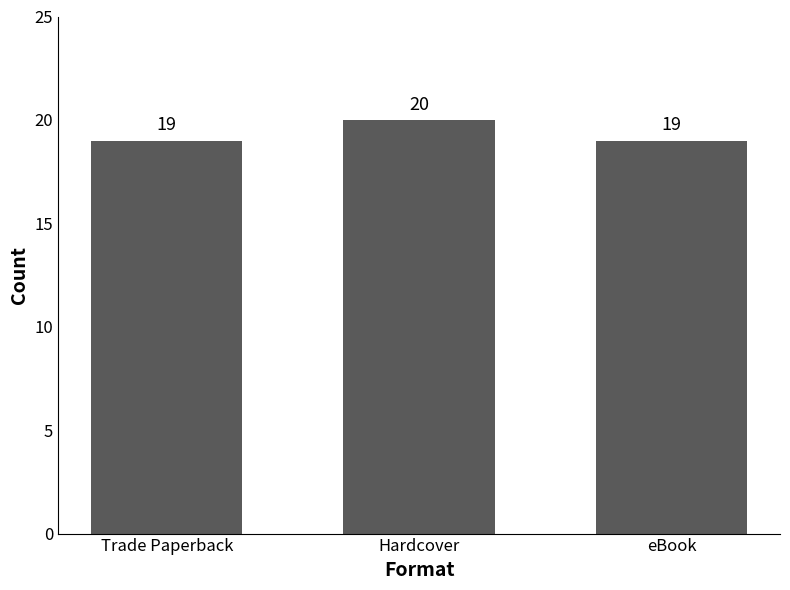

Does the chart contain stacked bars?

No